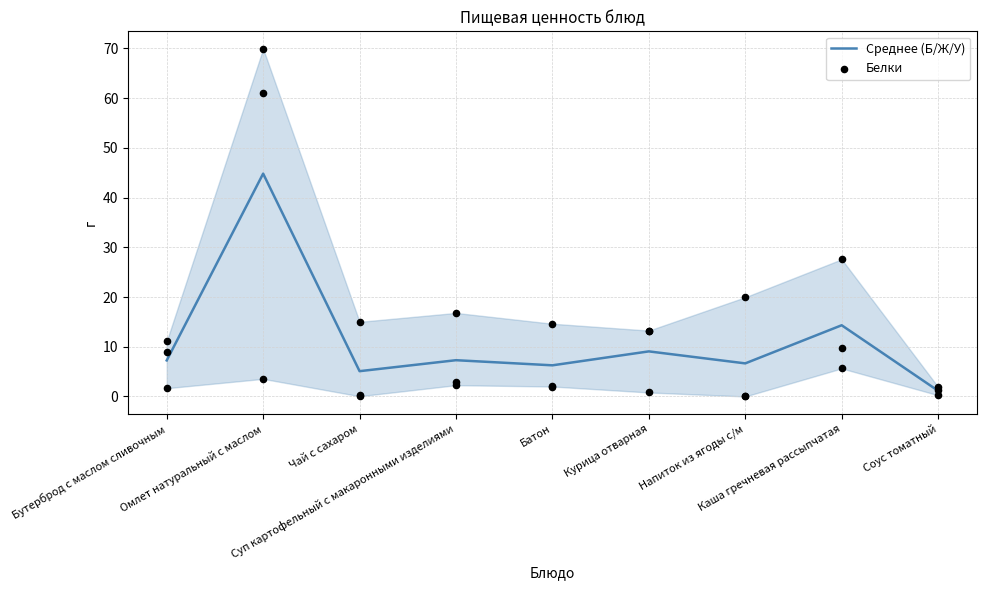

Which series reaches the minimum Y coordinate?

Белки